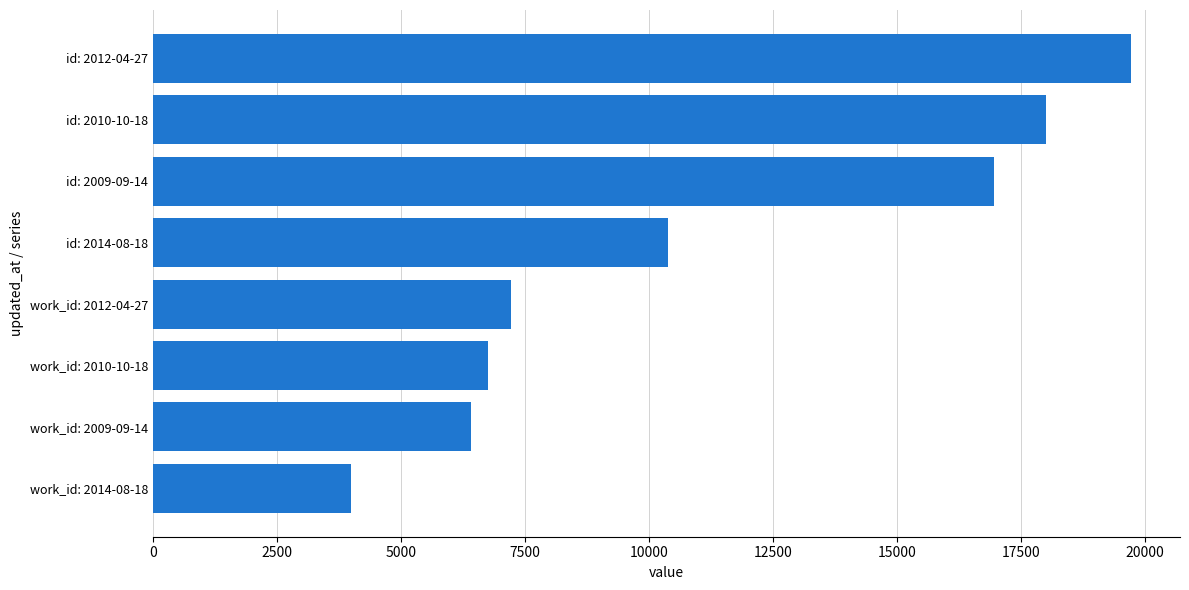

Approximately how many times larger is the value at work_id: 2012-04-27 compared to id: 2009-09-14?

0.4